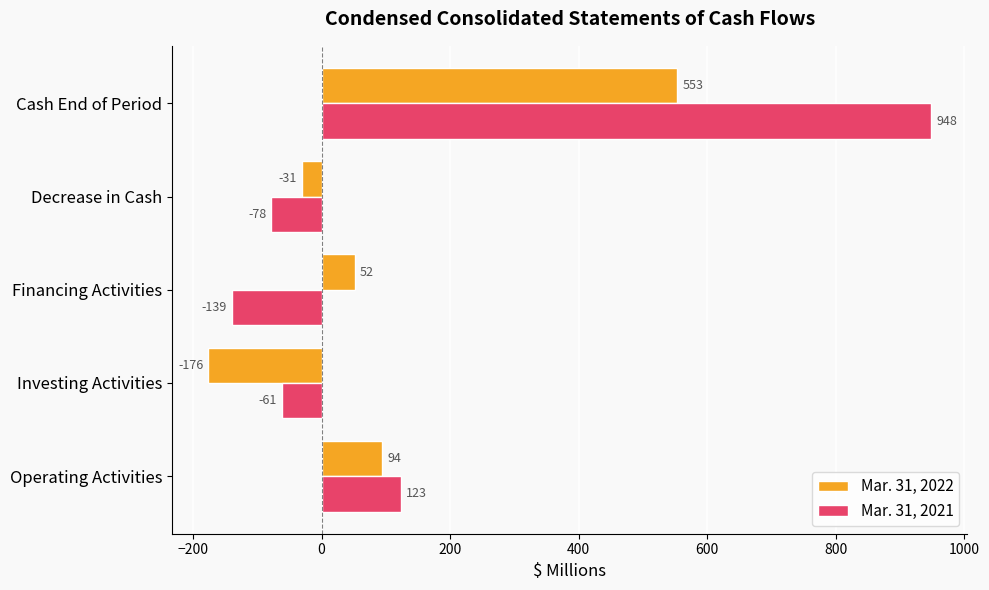

Between Operating Activities and Cash End of Period, which series saw the biggest shift?

Mar. 31, 2021